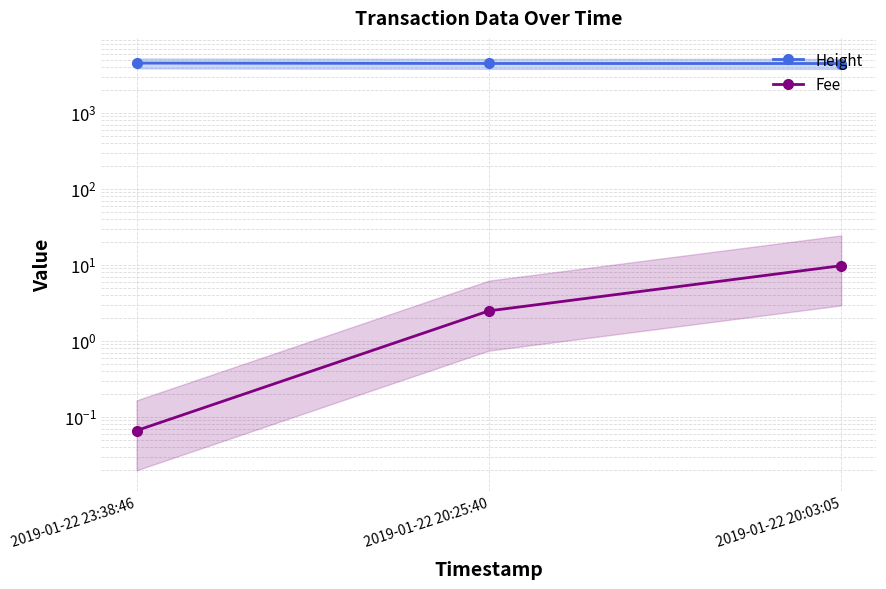

The Height series shows 4451.0 at 2019-01-22 20:03:05. True or false?

True